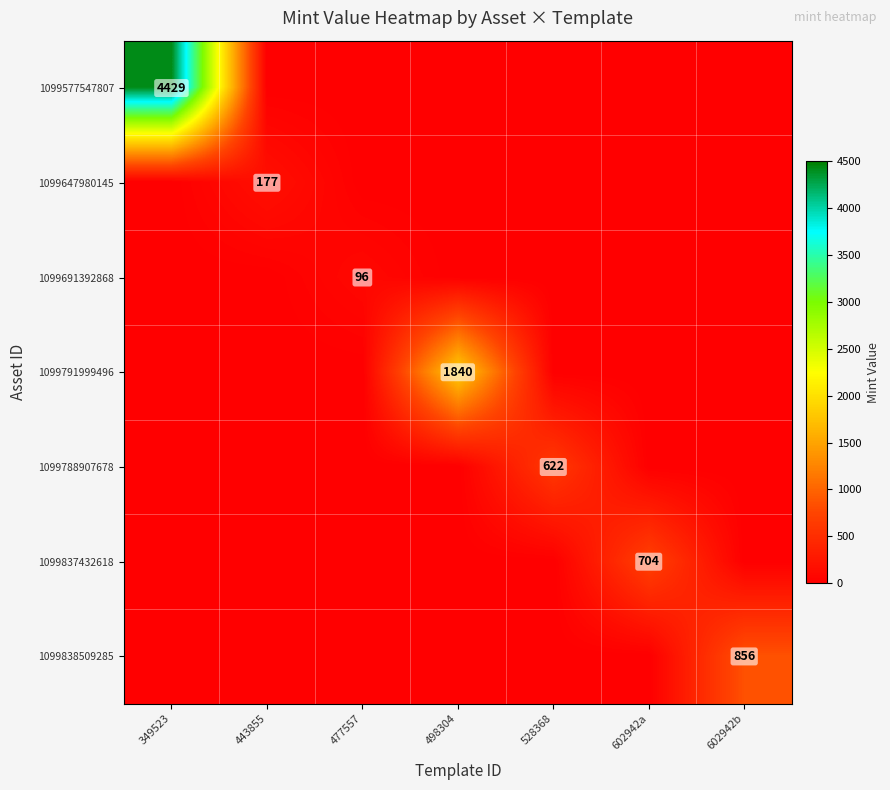

The 1099837432618 series shows 704 at 602942a. True or false?

True